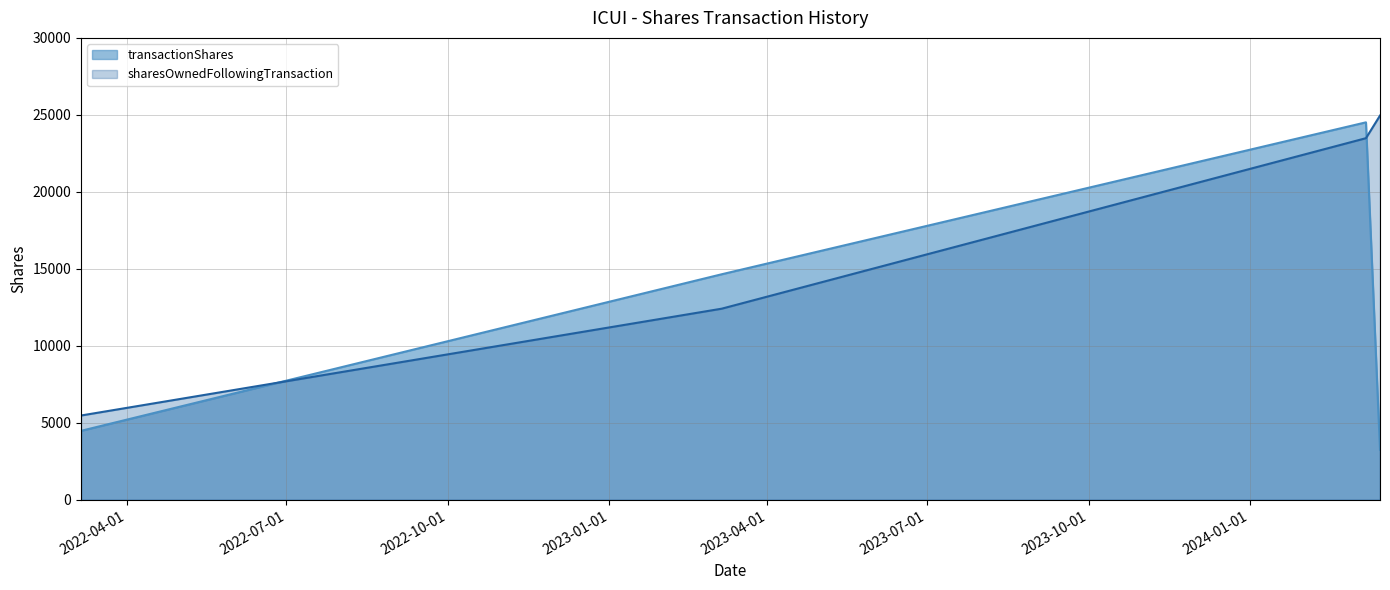

What is the difference between the maximum and minimum values in the sharesOwnedFollowingTransaction series?

19477